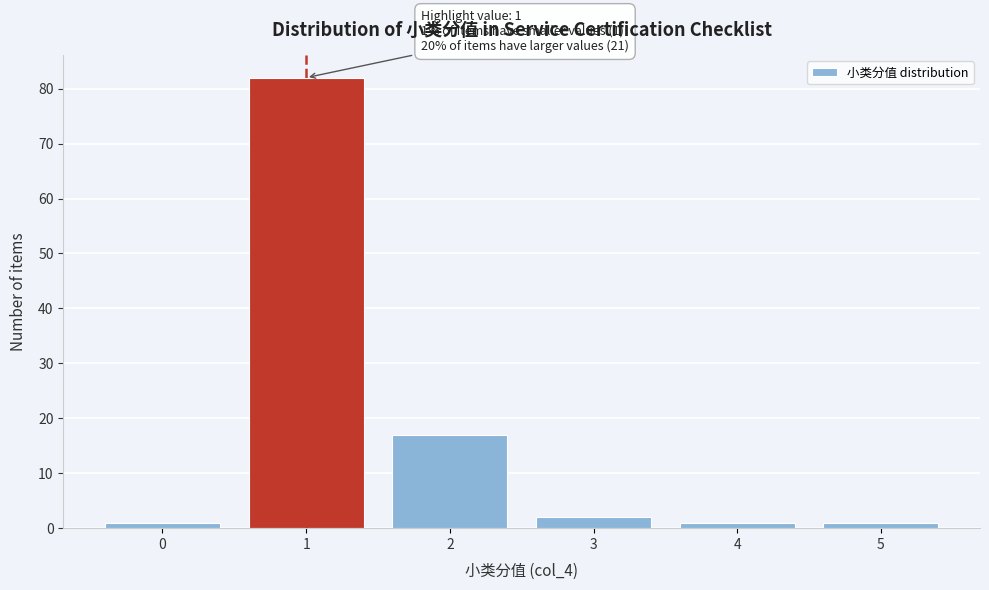

Reading right to left, transcribe all the data shown in this chart.

5=1	4=1	3=2	2=17	1=82	0=1